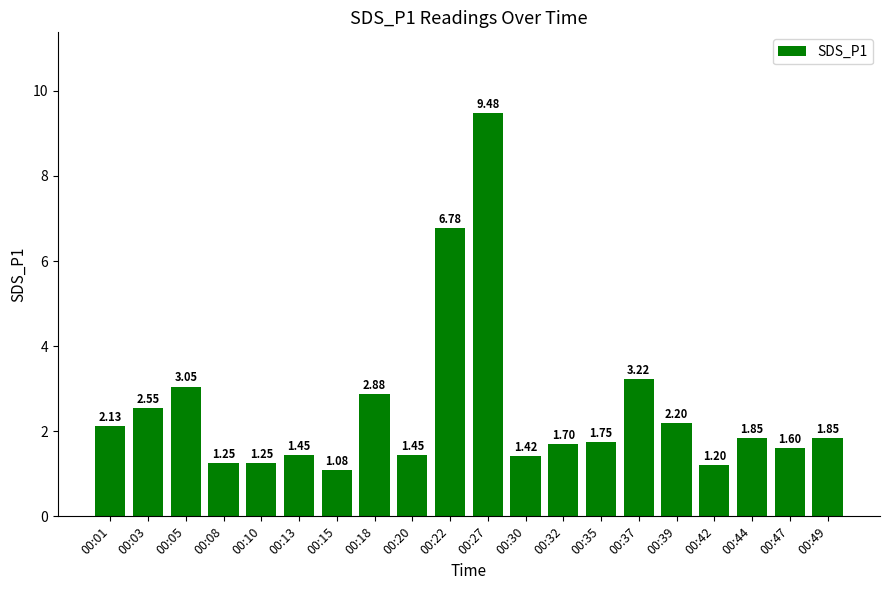

What is the difference between the values at 00:39 and 00:42?

1.0